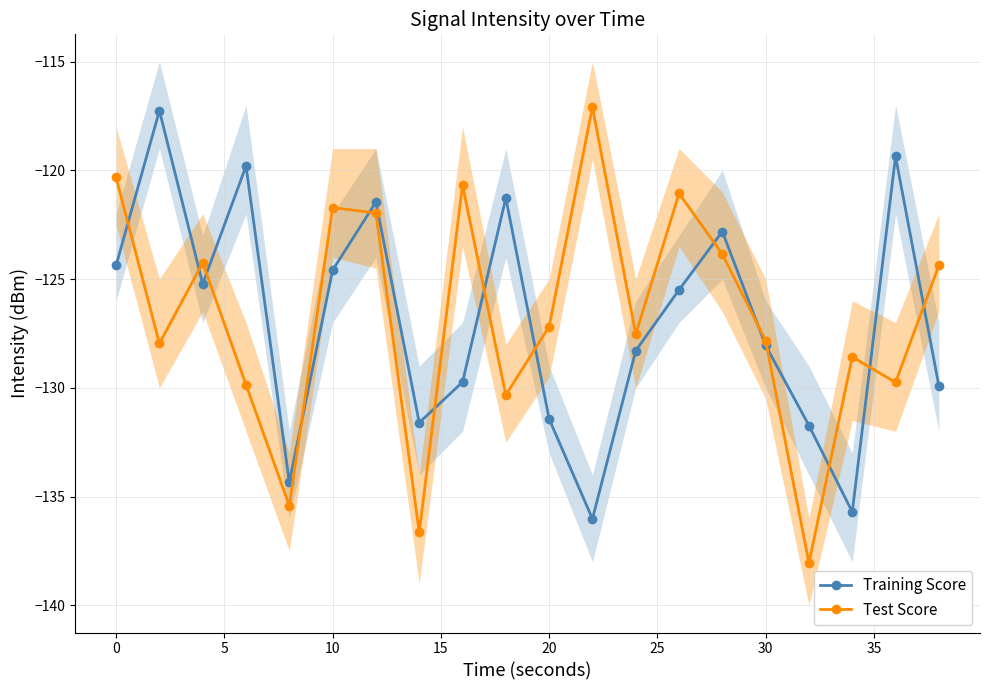

True or false: Training Score has more than 1 points higher than both neighbors.

True